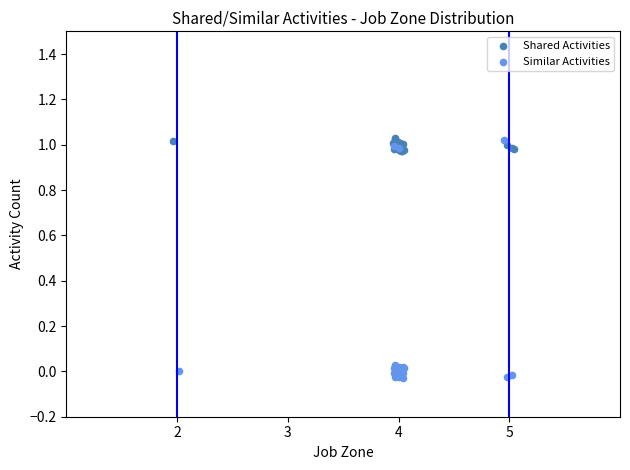

Which series has the widest spread of Y values?

Similar Activities